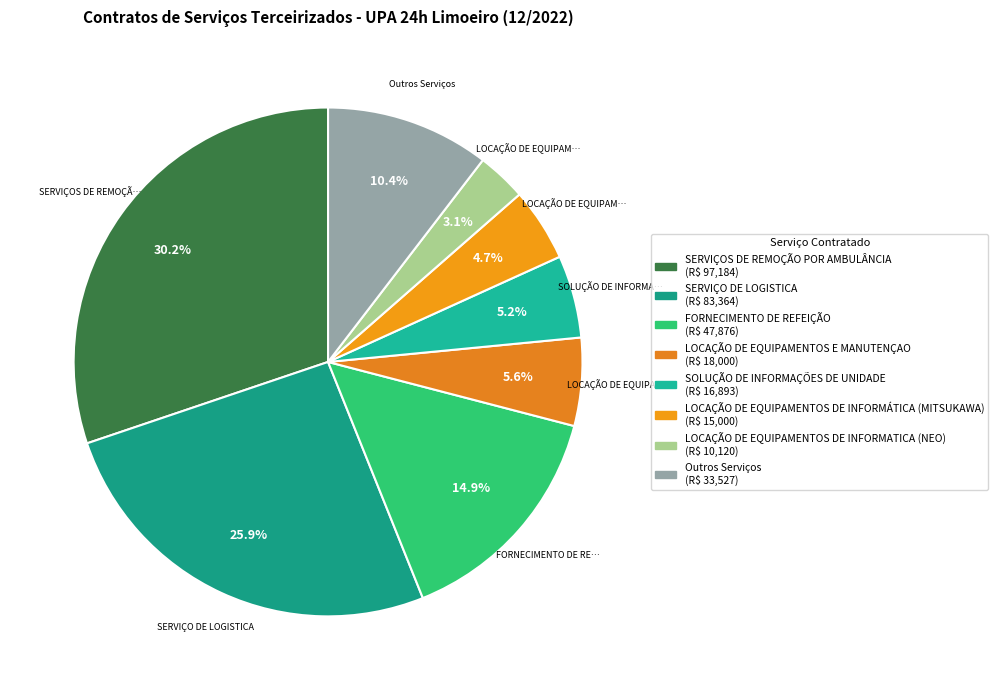

How many segments does this pie chart have?

8